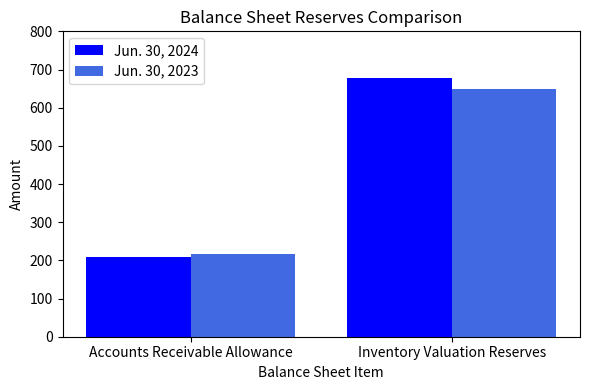

What is the minimum value for Jun. 30, 2023?

217